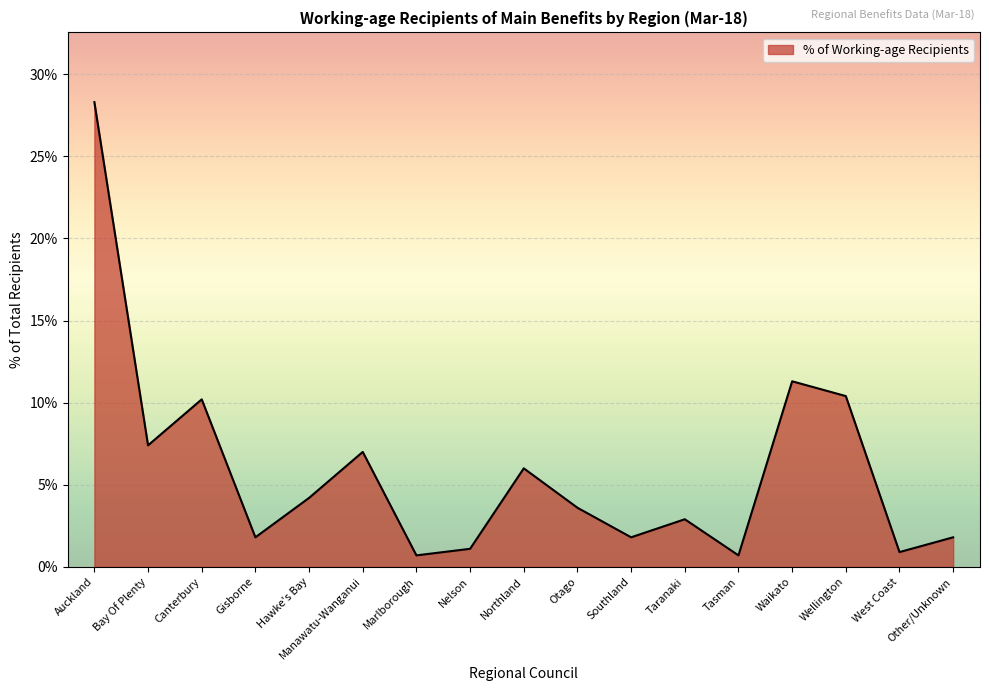

Is it true that the value at Tasman is 0.7?

True